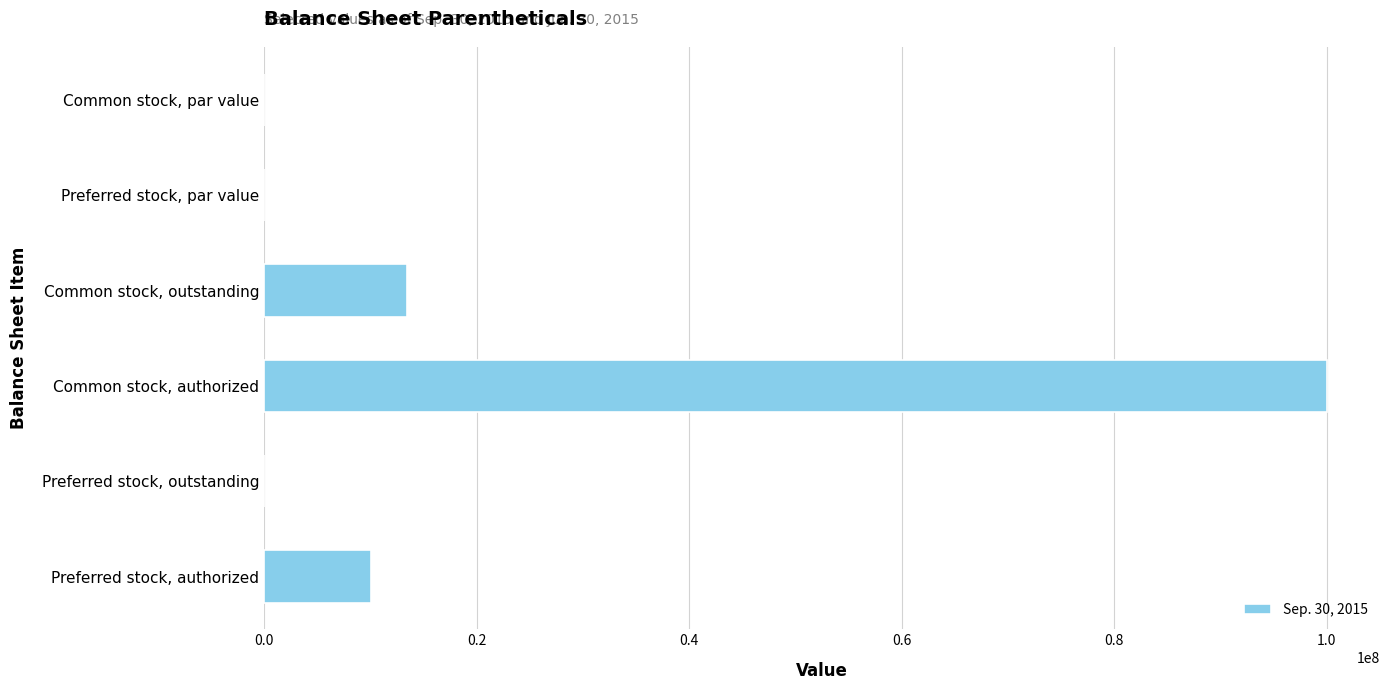

Is it true that the value at Preferred stock, authorized is 15380713.9?

False